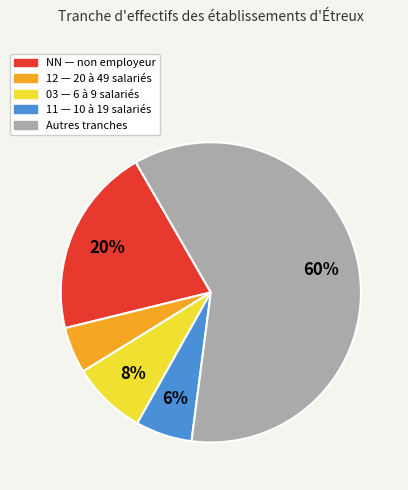

How many segments does this pie chart have?

5